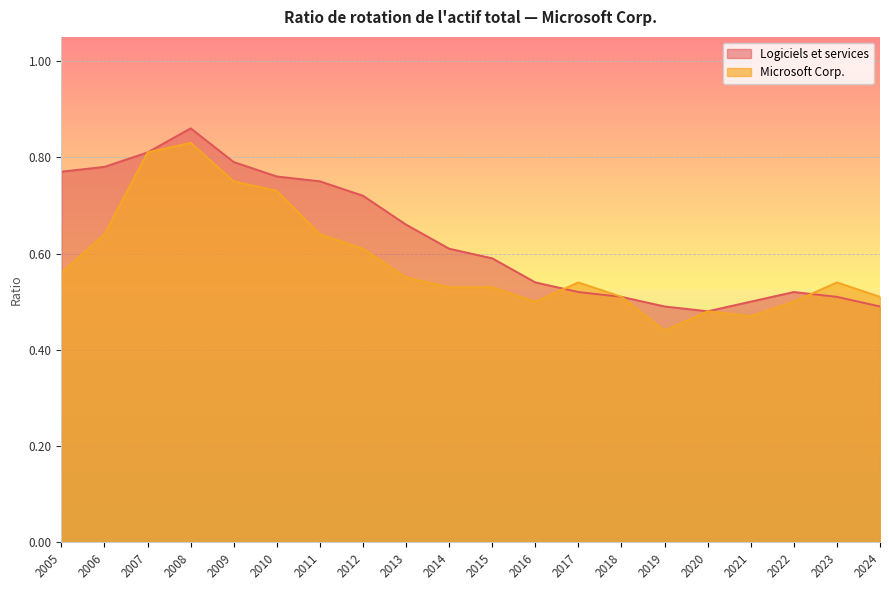

Is the value of Logiciels et services at 2018 greater than the value of Microsoft Corp. at 2007?

No